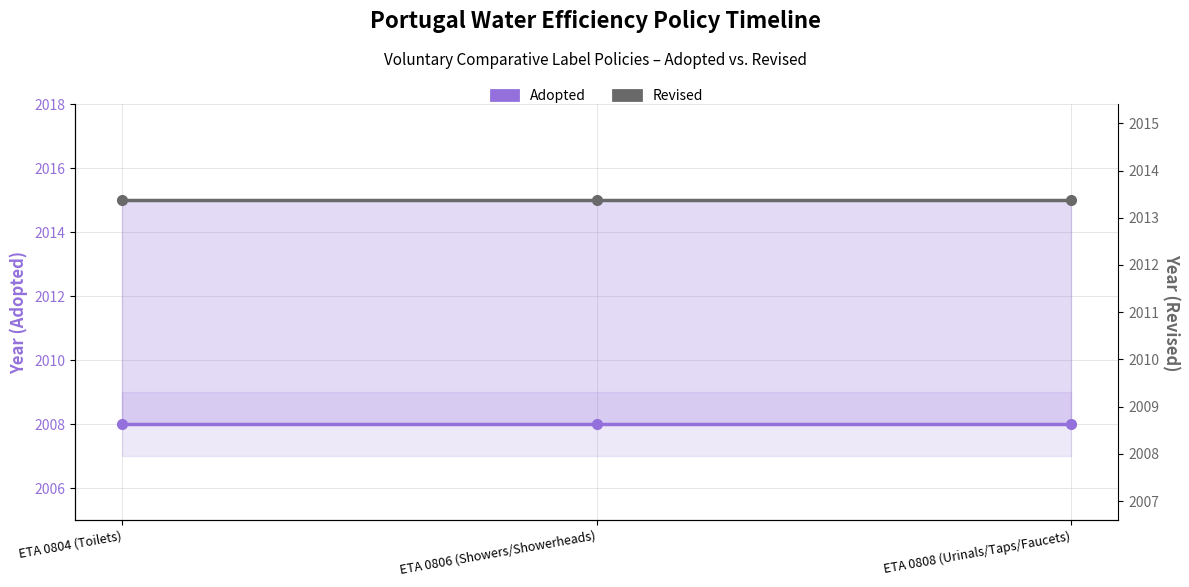

How many data points does each series have?

3